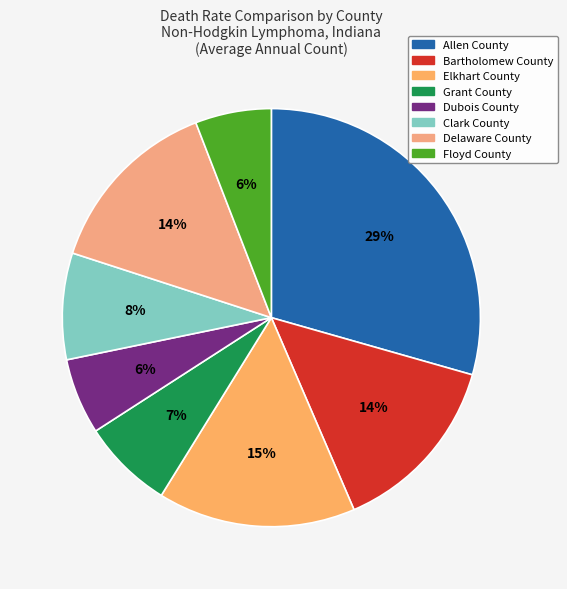

What percentage is NOT represented by Grant County?

92.9%